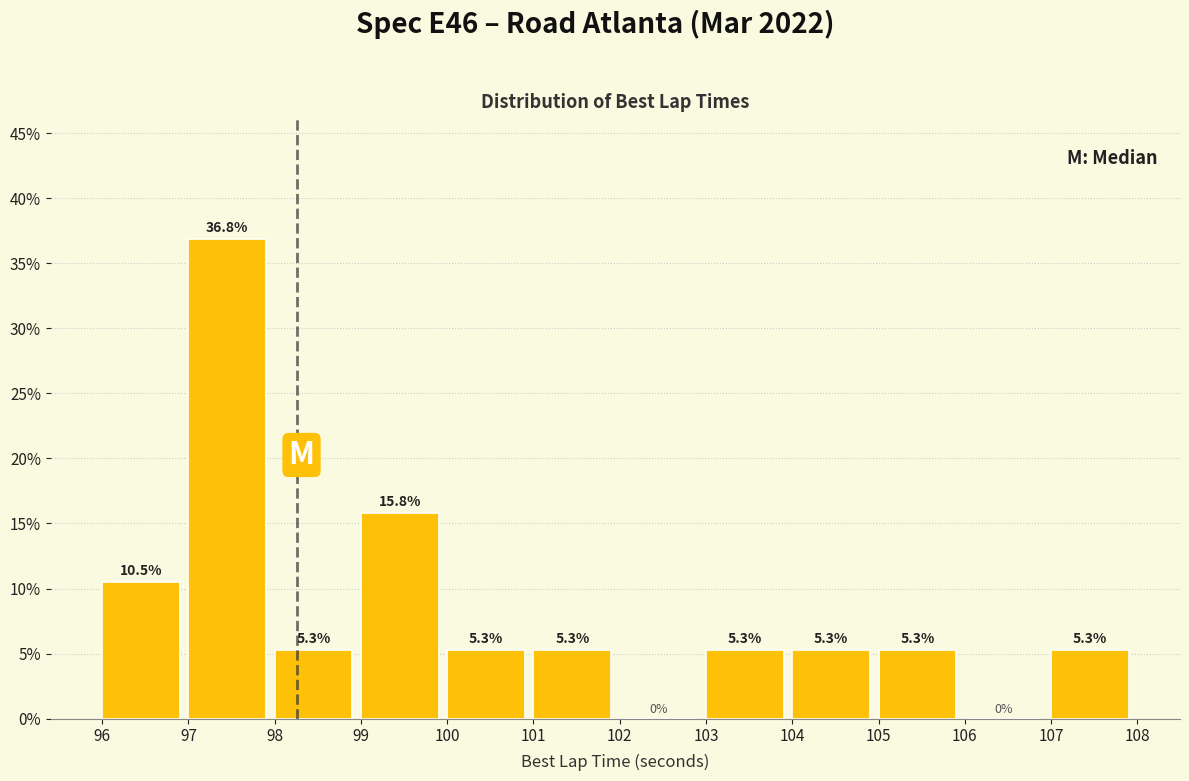

Reading left to right, transcribe this chart: for each bar, give the range it covers on the x-axis and its height.

96 to 97: 10.5
97 to 98: 36.8
98 to 99: 5.3
99 to 100: 15.8
100 to 101: 5.3
101 to 102: 5.3
102 to 103: 0.0
103 to 104: 5.3
104 to 105: 5.3
105 to 106: 5.3
106 to 107: 0.0
107 to 108: 5.3